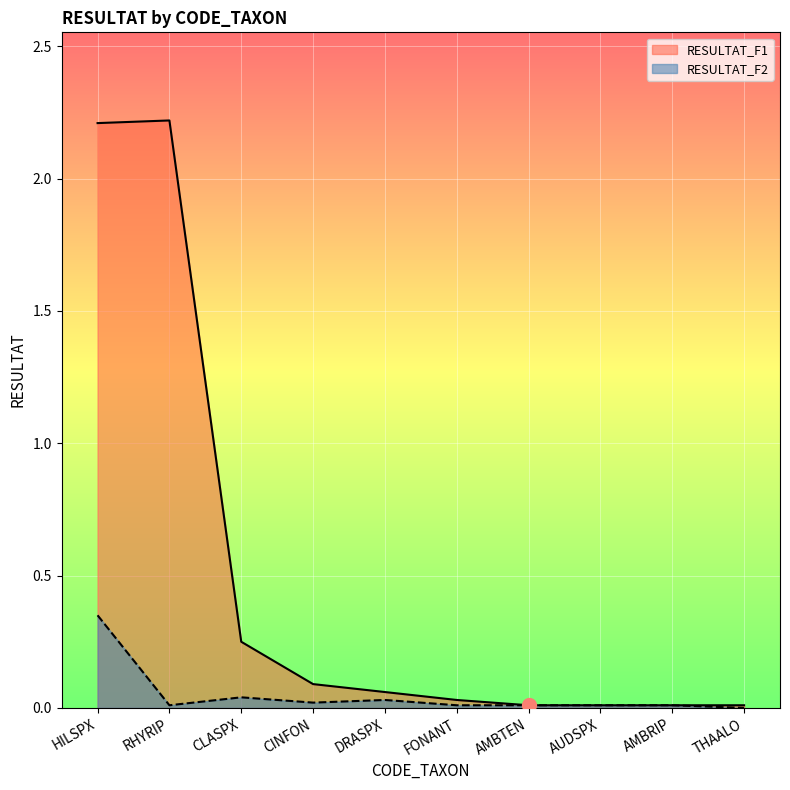

Which category has the highest value in the RESULTAT_F1 series?

RHYRIP